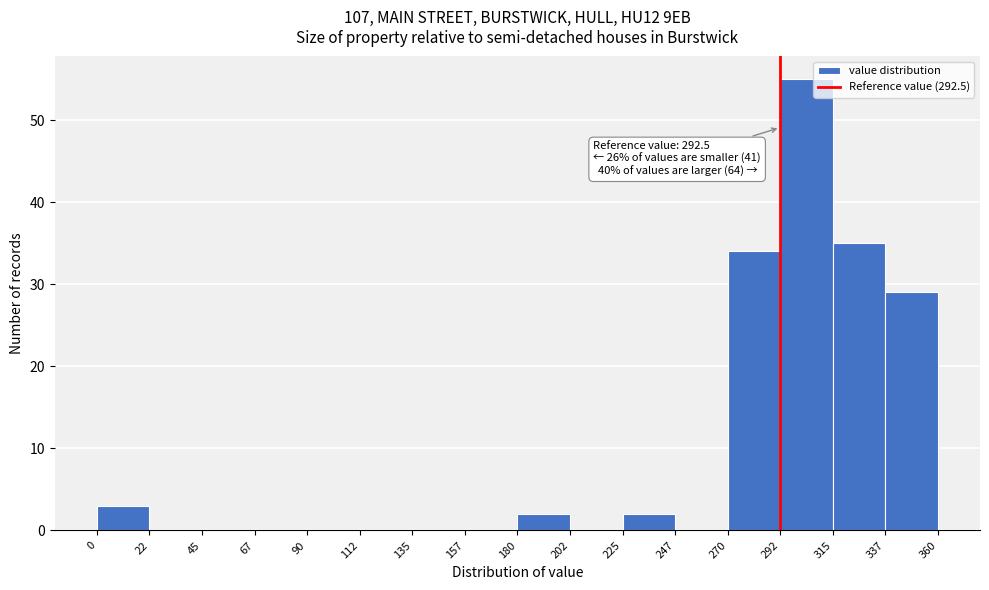

Which range on the x-axis has the tallest bar?

292 to 315